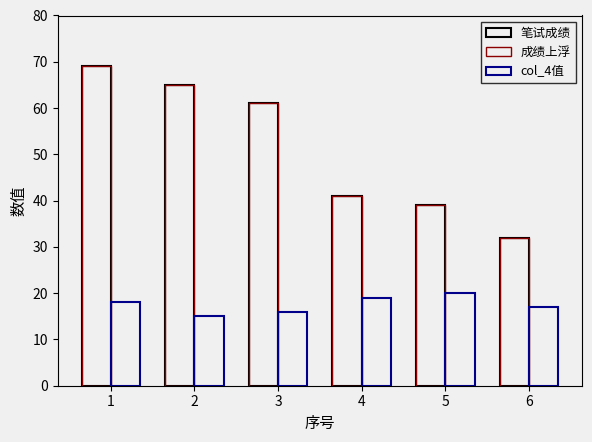

What is the value of the col_4值 bar at the 2nd from the left?

15